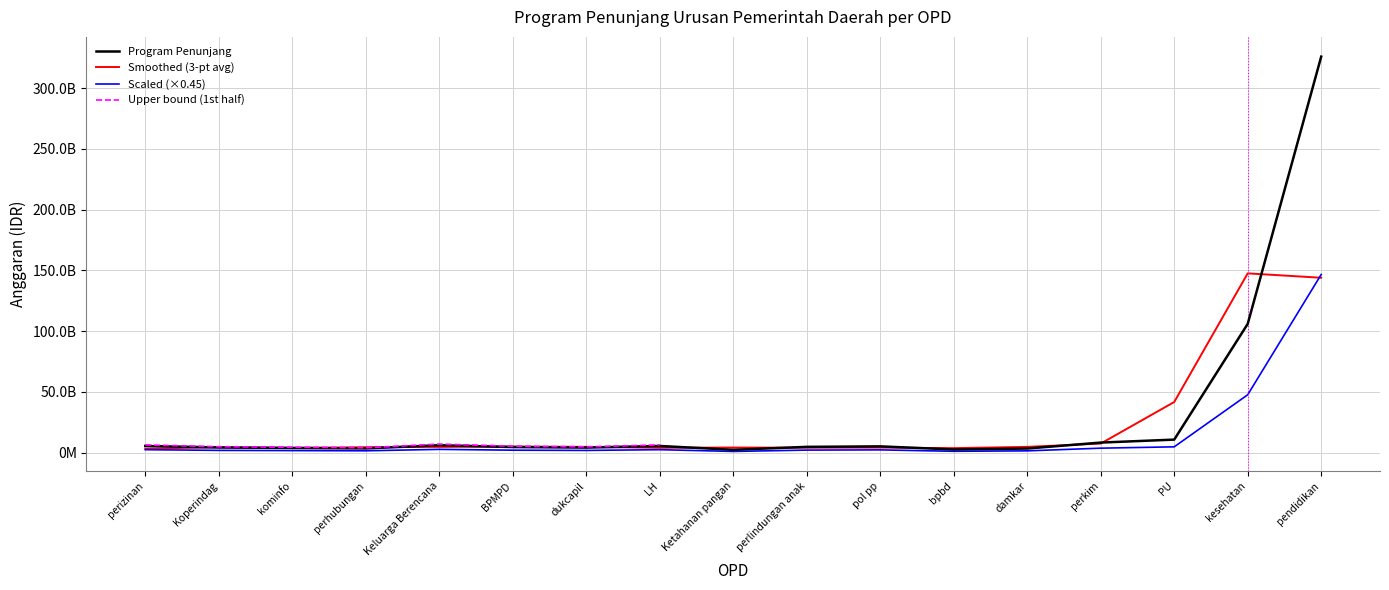

List the labels in order of value, largest first.

pendidikan, kesehatan, PU, perkim, Keluarga Berencana, LH, perizinan, pol pp, perlindungan anak, BPMPD, Koperindag, dukcapil, kominfo, perhubungan, damkar, bpbd, Ketahanan pangan